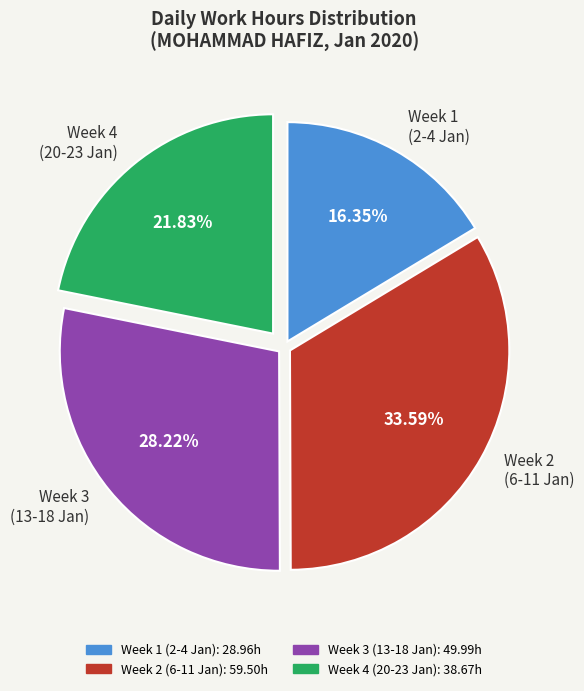

Rank the categories by value from lowest to highest.

Week 1 (2-4 Jan), Week 4 (20-23 Jan), Week 3 (13-18 Jan), Week 2 (6-11 Jan)